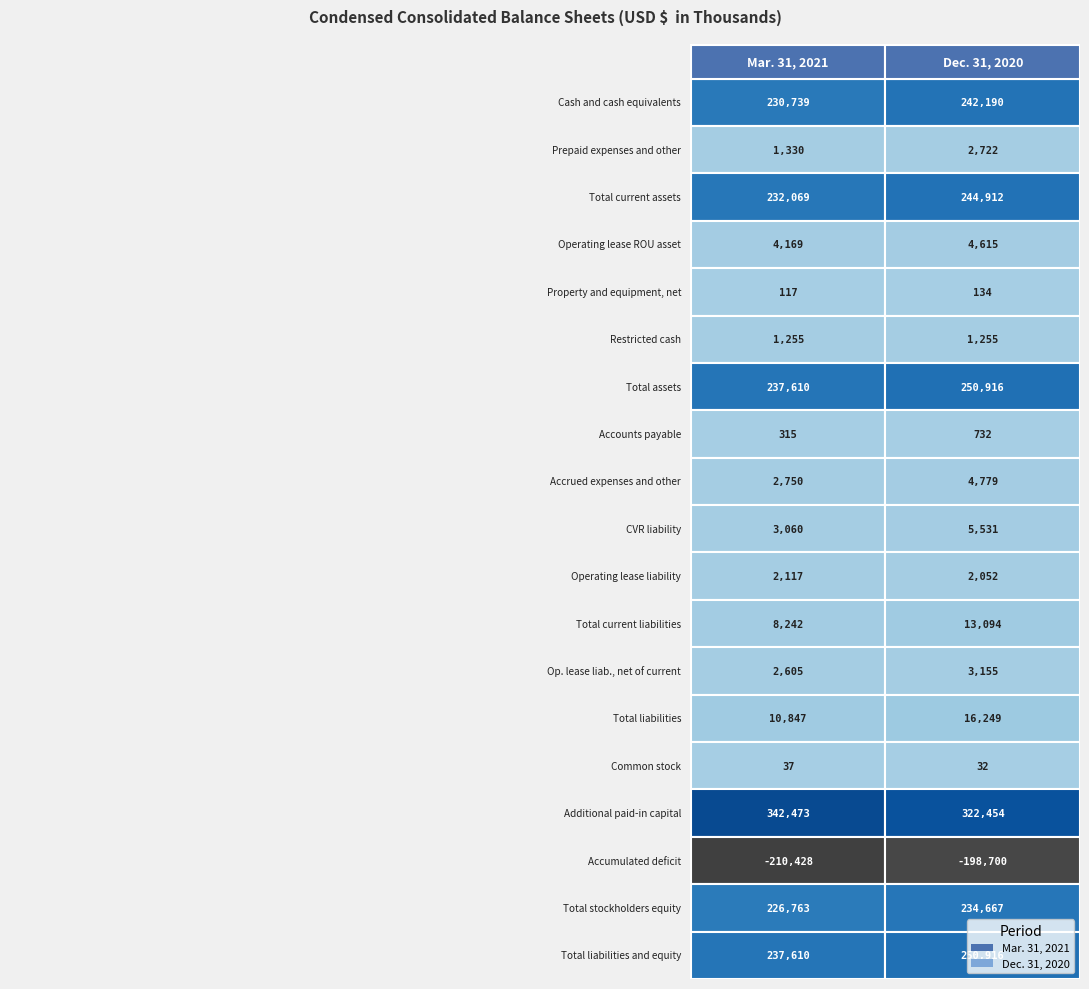

What is the maximum value for Prepaid expenses and other?

2722